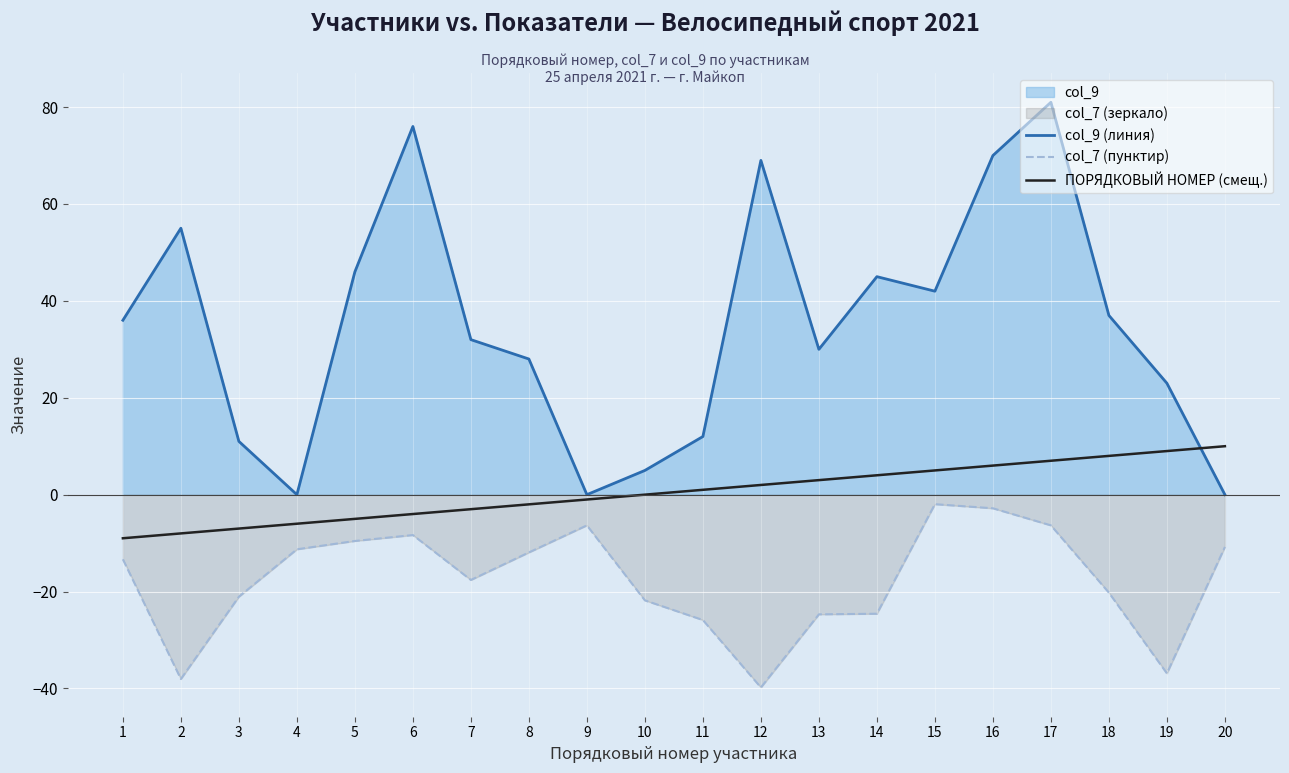

True or false: col_7 (пунктир) and ПОРЯДКОВЫЙ НОМЕР (смещ.) cross at least once.

False